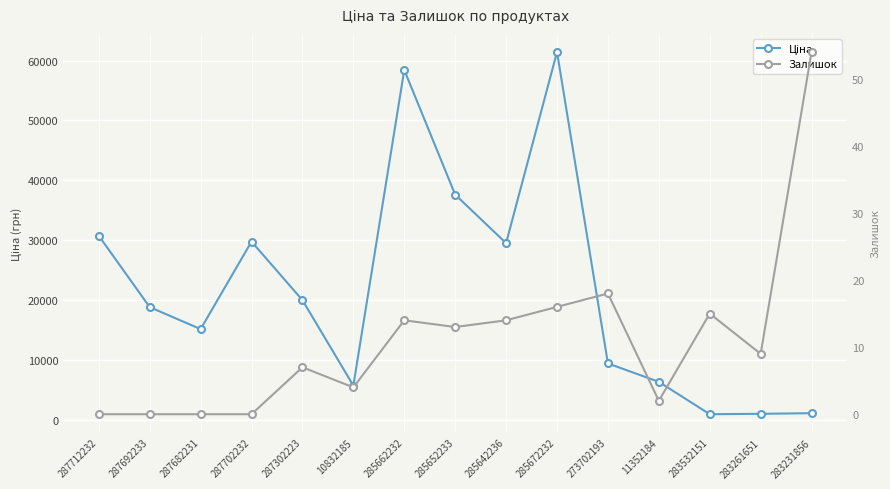

True or false: Ціна and Залишок intersect in this chart.

False